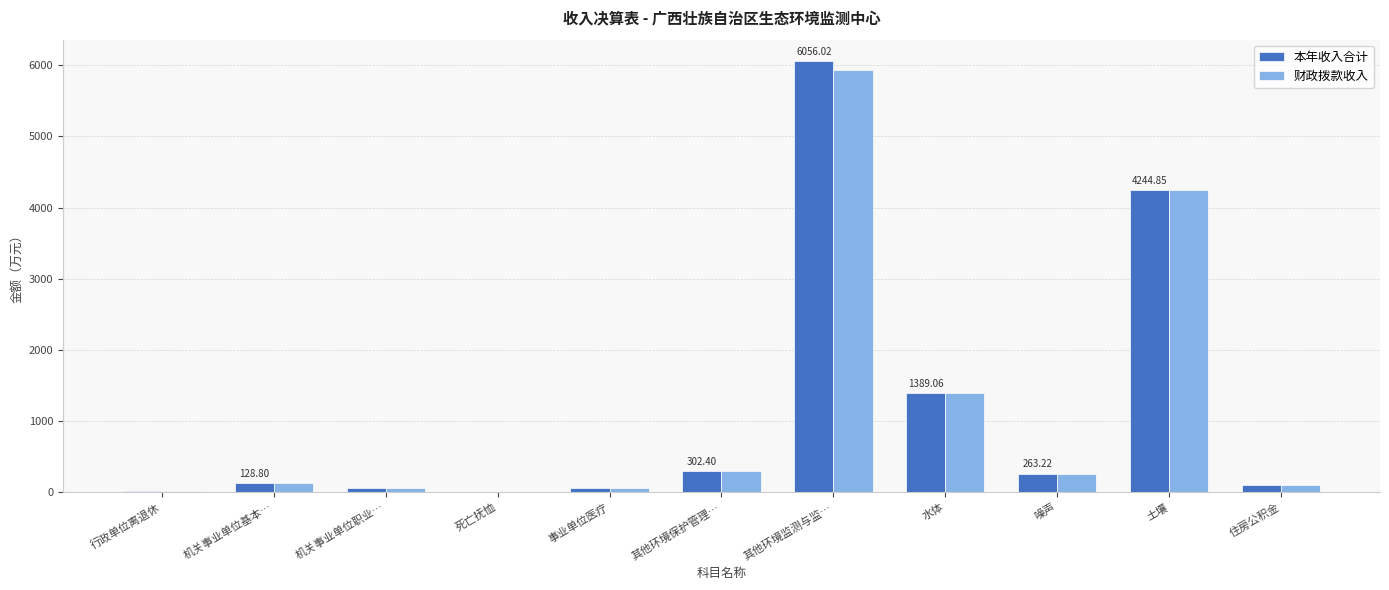

How many categories are shown in the chart?

11